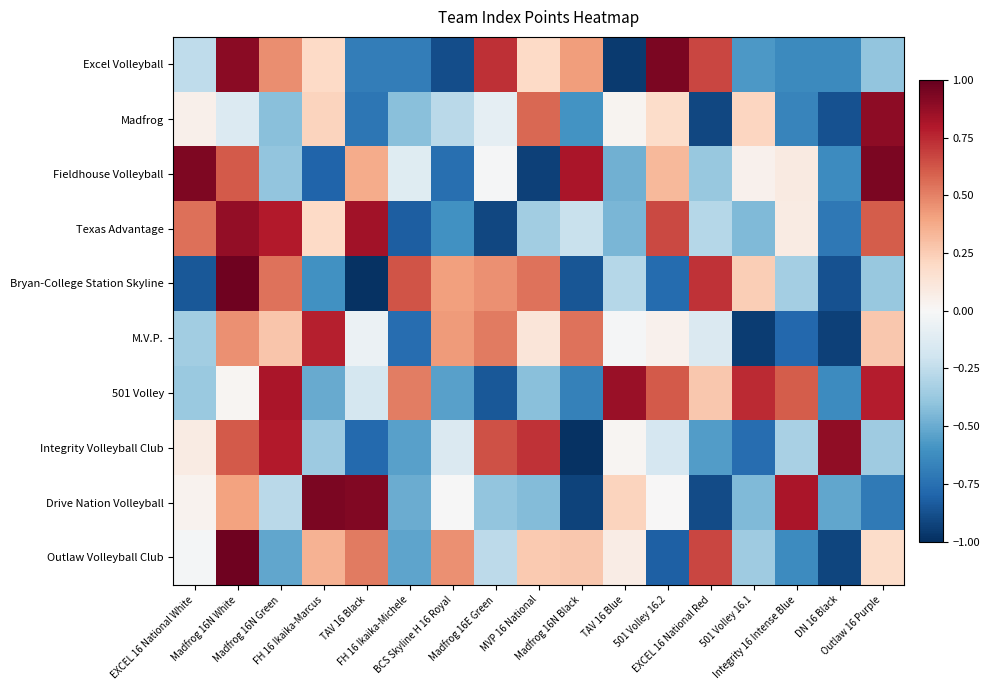

Which series changed the most between Madfrog 16N Green and FH 16 Ikaika-Marcus?

501 Volley